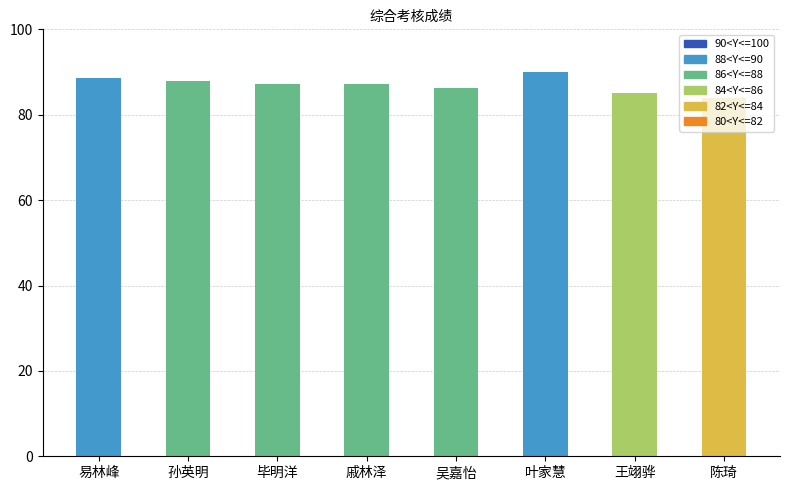

What is the maximum value shown in the chart?

90.0